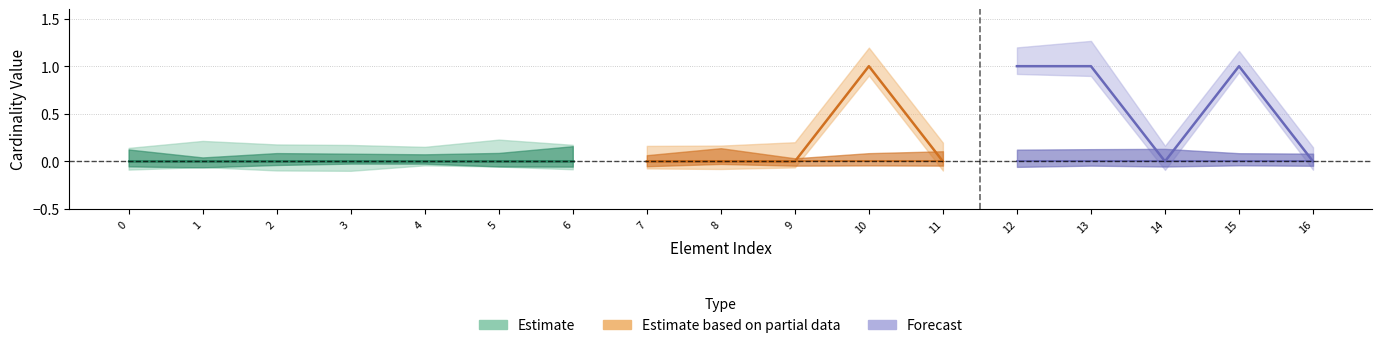

True or false: Base Min and Min intersect in this chart.

False